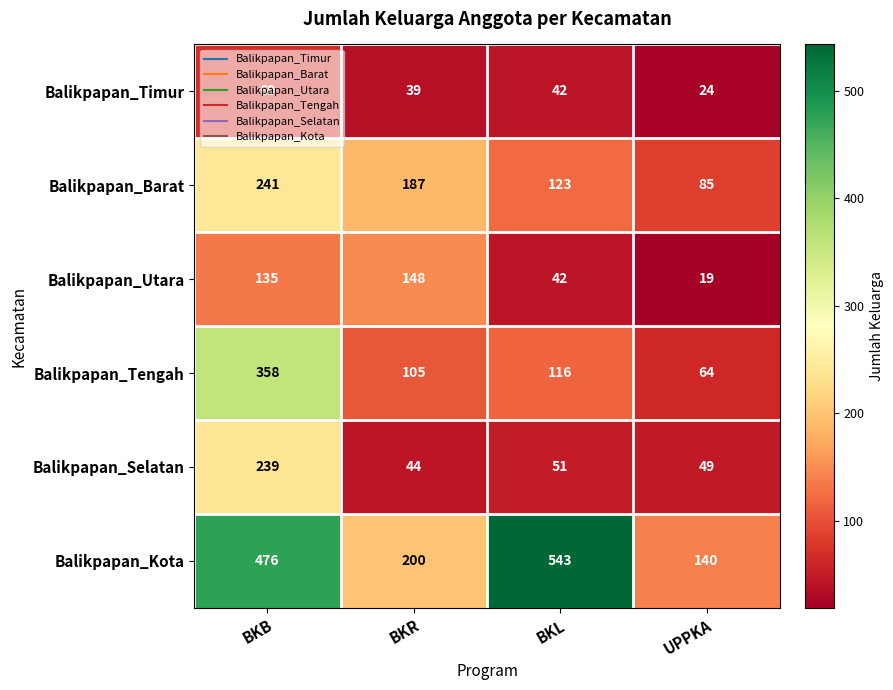

List the labels in order of Balikpapan_Tengah value, smallest first.

UPPKA, BKR, BKL, BKB